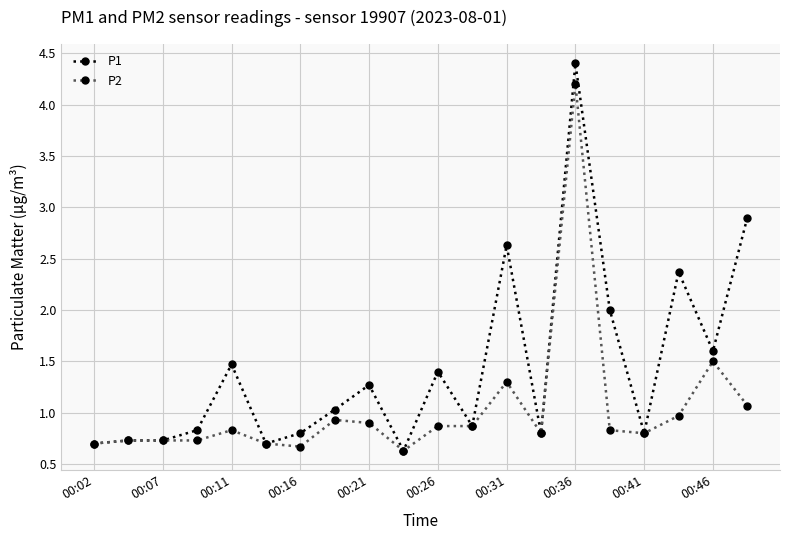

True or false: P2 has more than 0 interior local peaks.

True